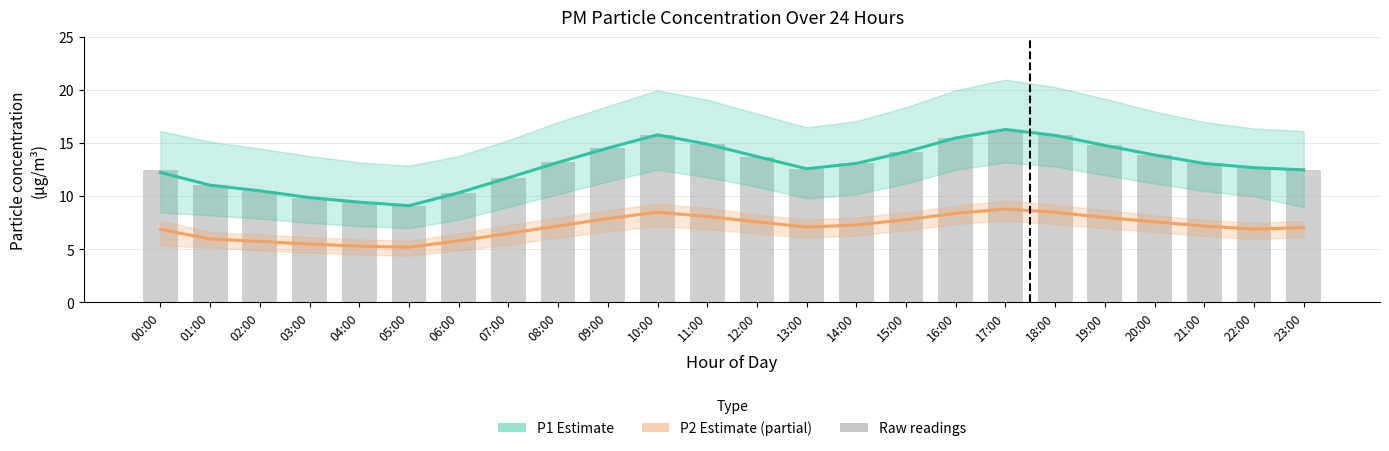

What position from the right is 18:00?

6